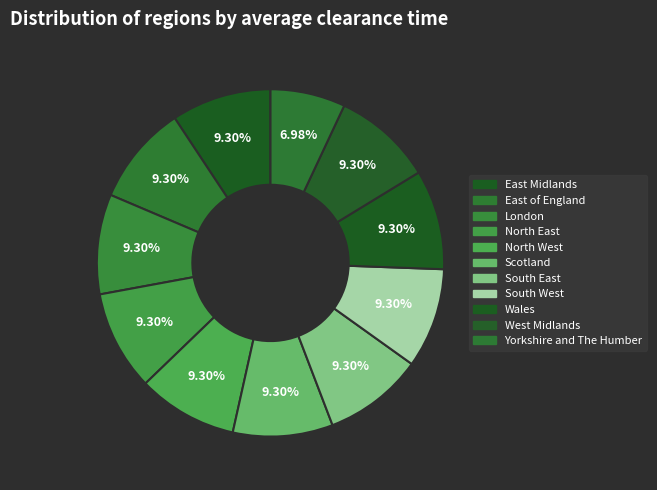

Combined, do West Midlands and South East account for over 50%?

No